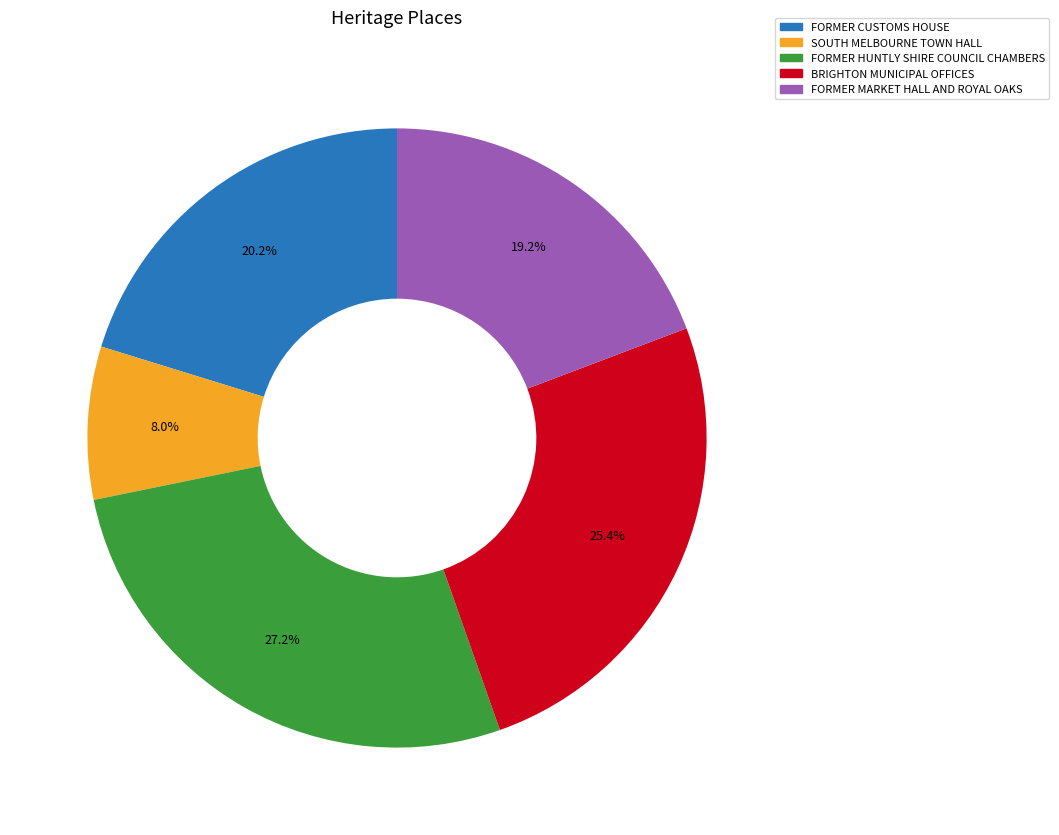

How many slices are in this pie chart?

5